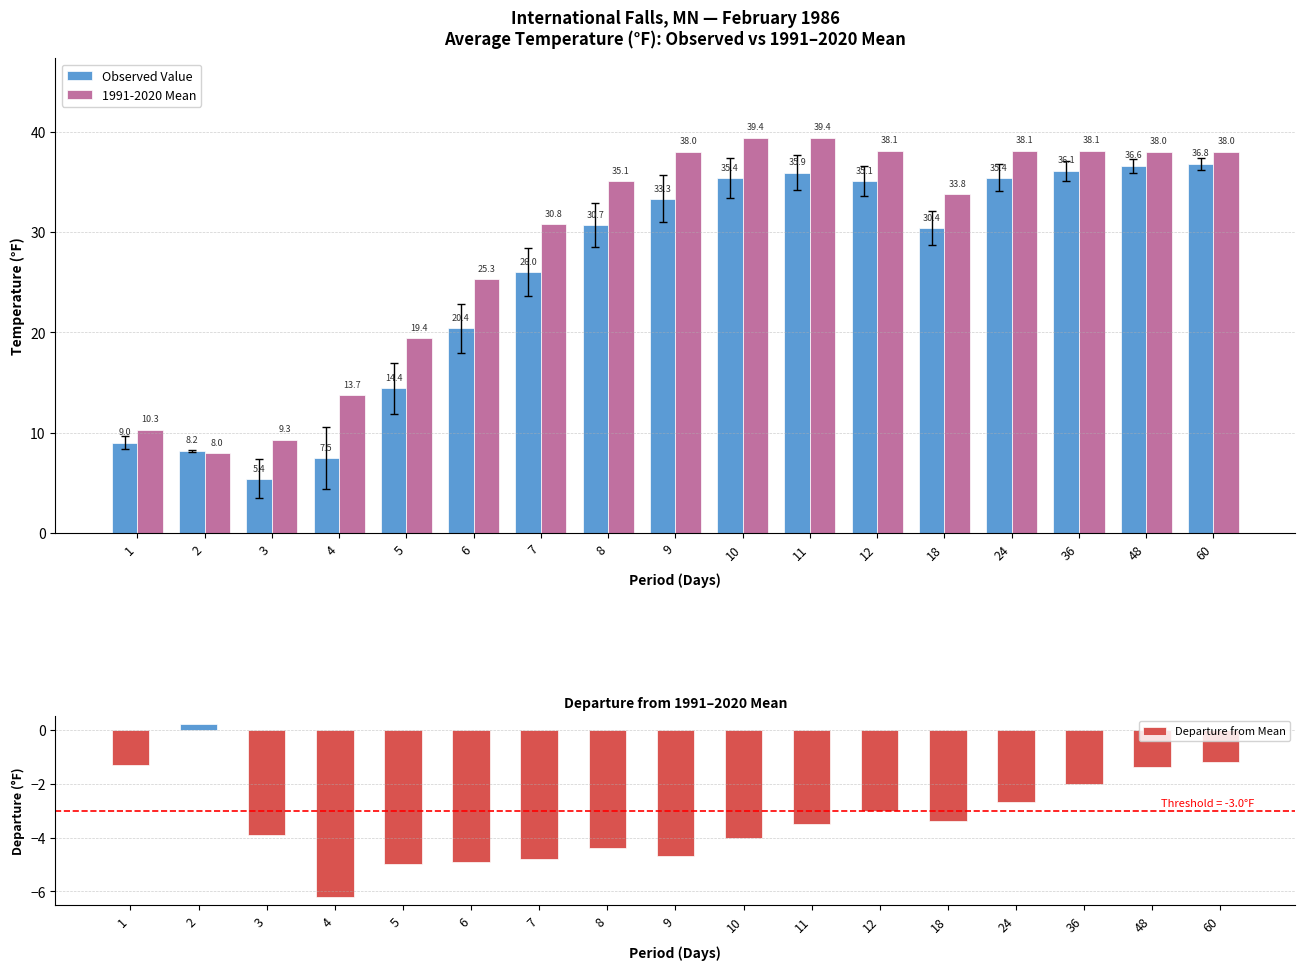

What is the difference between the maximum and minimum values in the Observed Value series?

31.4